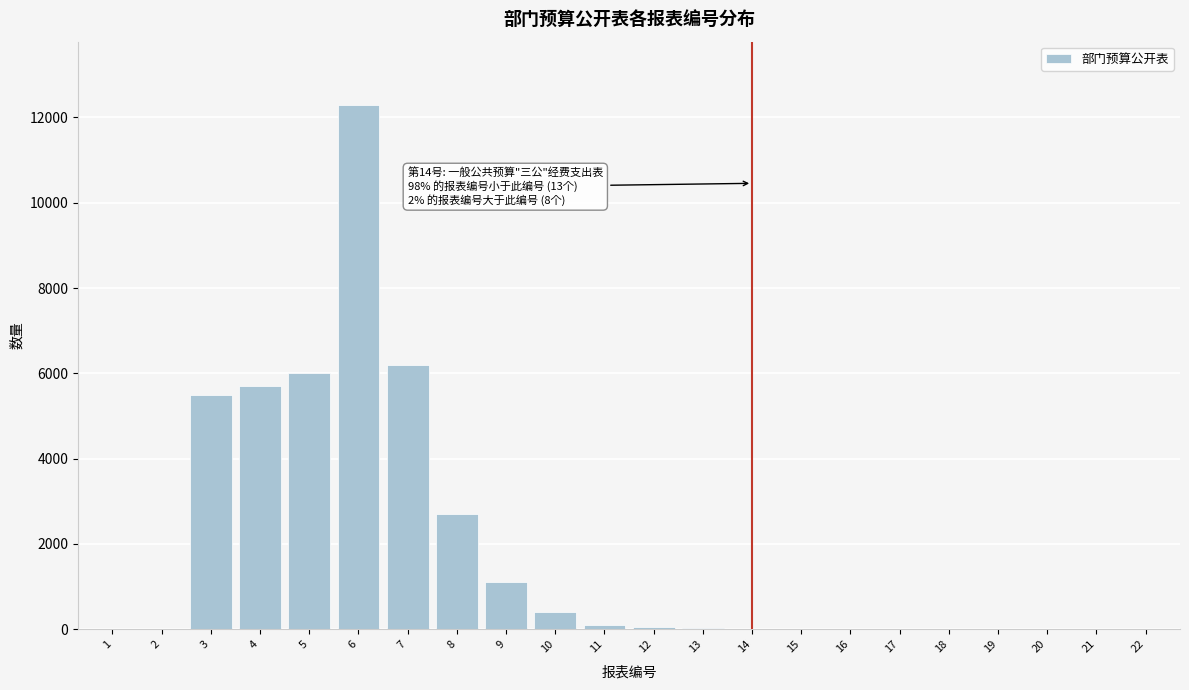

Is it true that the value at 4 is 5700?

True